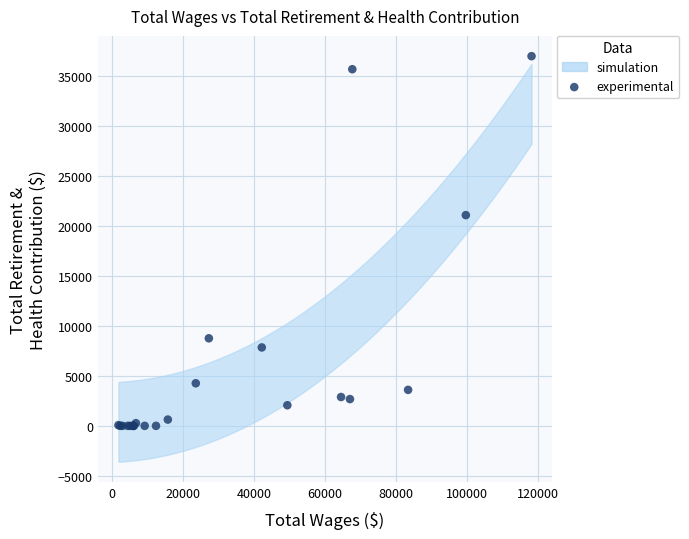

What Y value in the scatter plot is closest to 18510?

21103